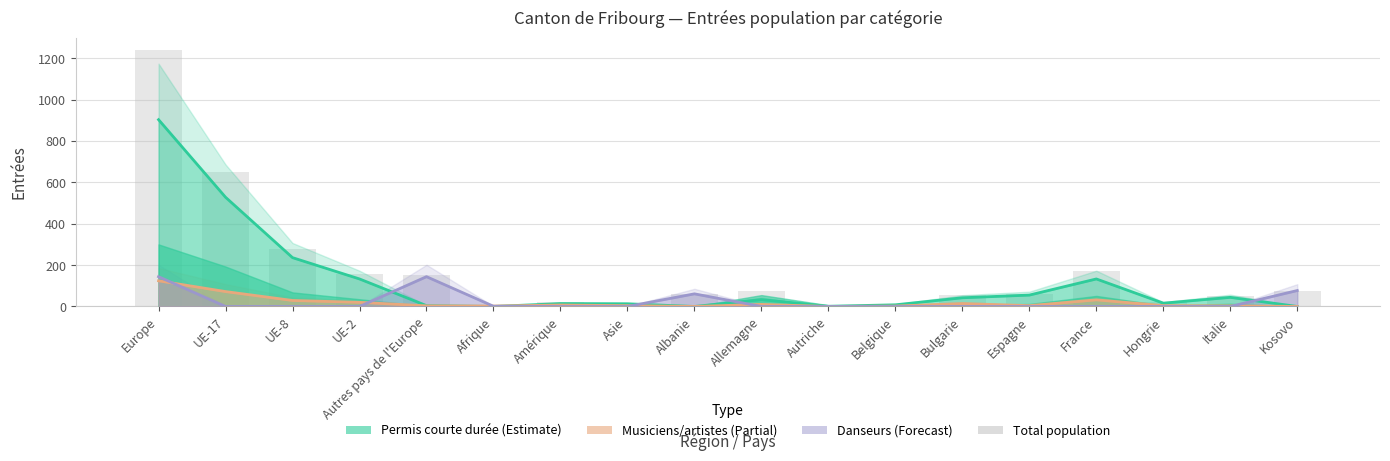

What is the sum of the Total population values at Hongrie and Asie?

37